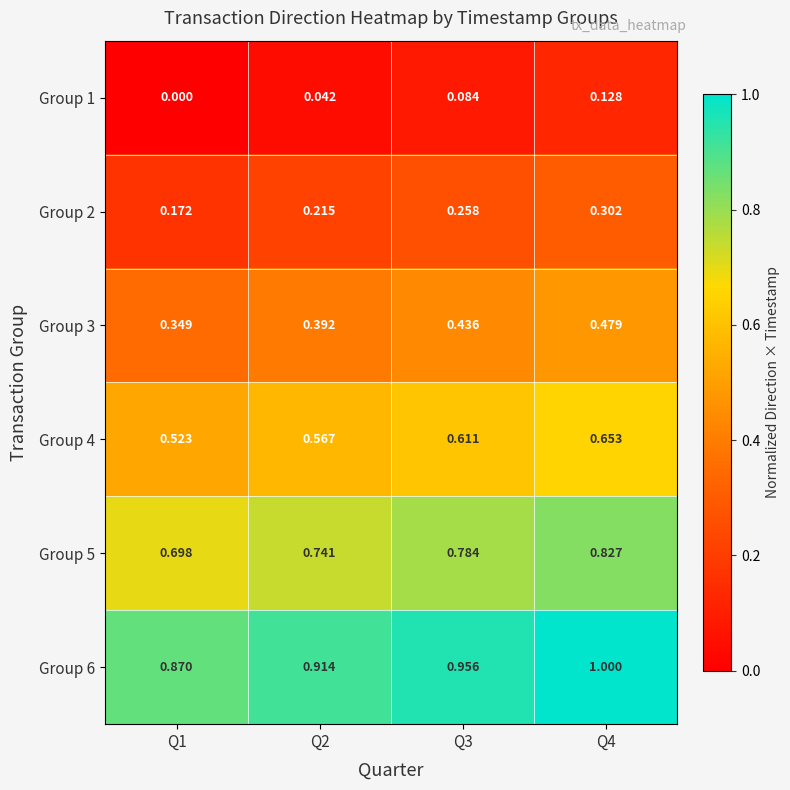

Is the value of Group 3 at Q2 greater than the value of Group 1 at Q2?

Yes